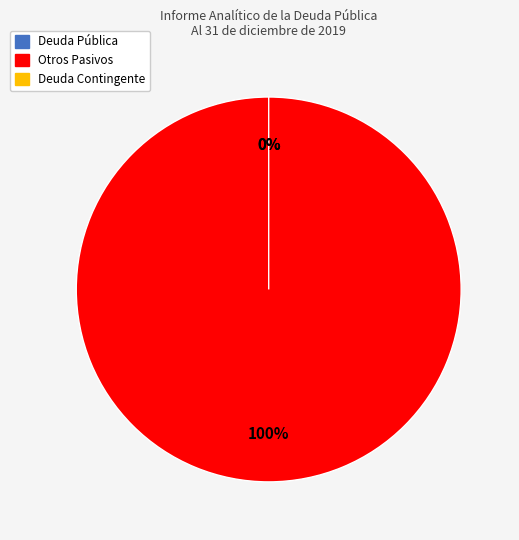

To the nearest percent, what is the difference between the largest and smallest slice percentages?

100%